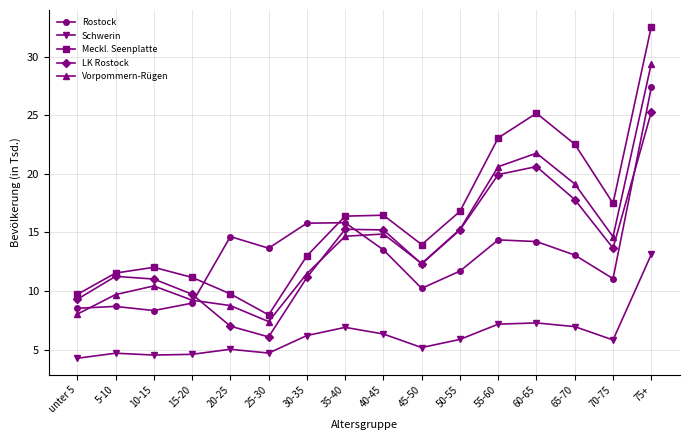

Which category has the lowest value in the Schwerin series?

unter 5